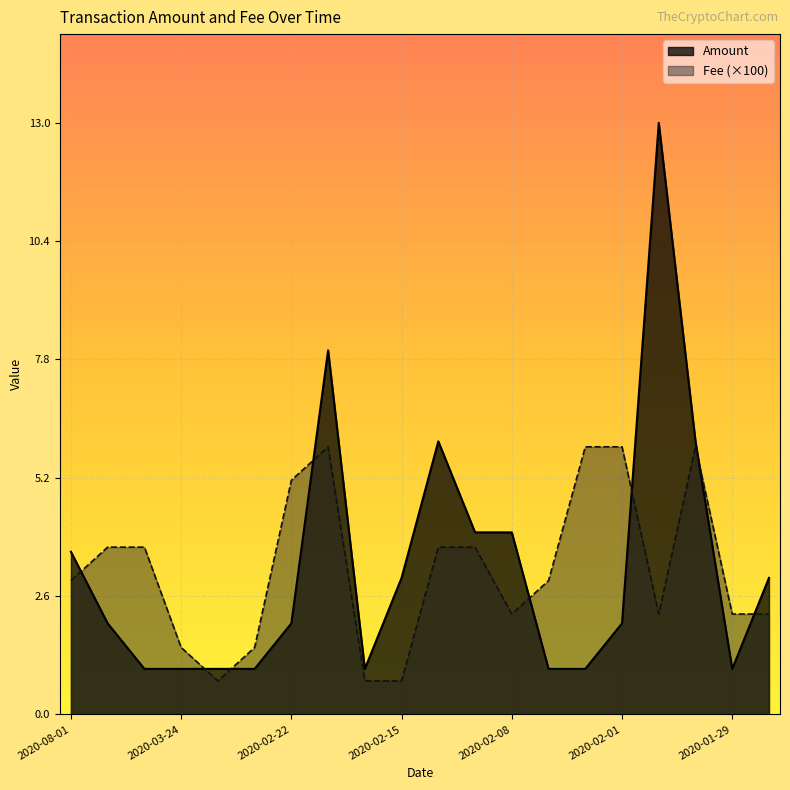

Which series changed the most between 2020-03-01 and 2020-02-18?

Amount